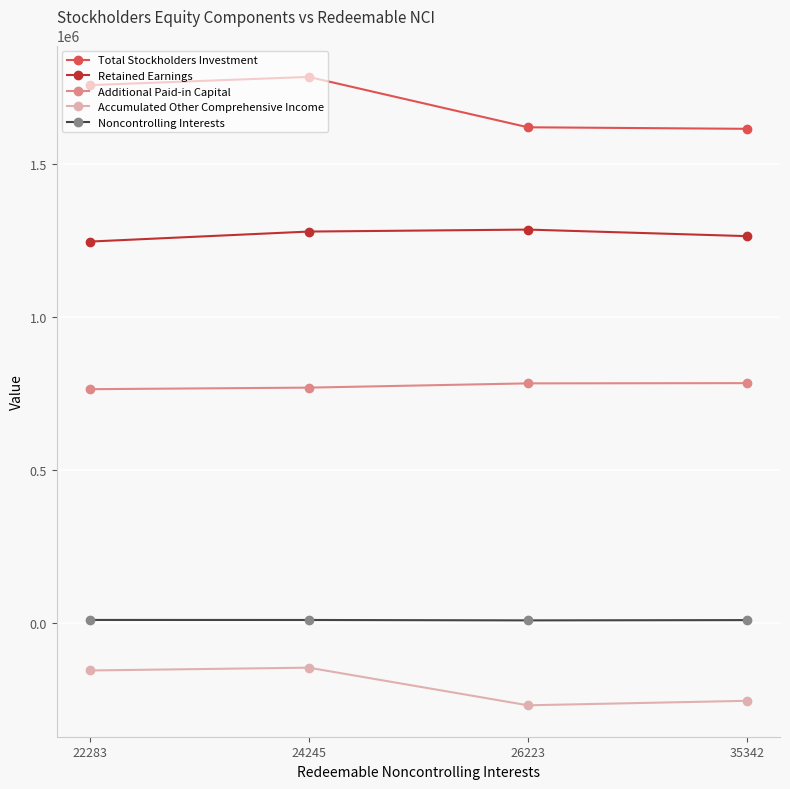

Rank the series at 26223 from lowest to highest value.

Accumulated Other Comprehensive Income, Noncontrolling Interests, Additional Paid-in Capital, Retained Earnings, Total Stockholders Investment